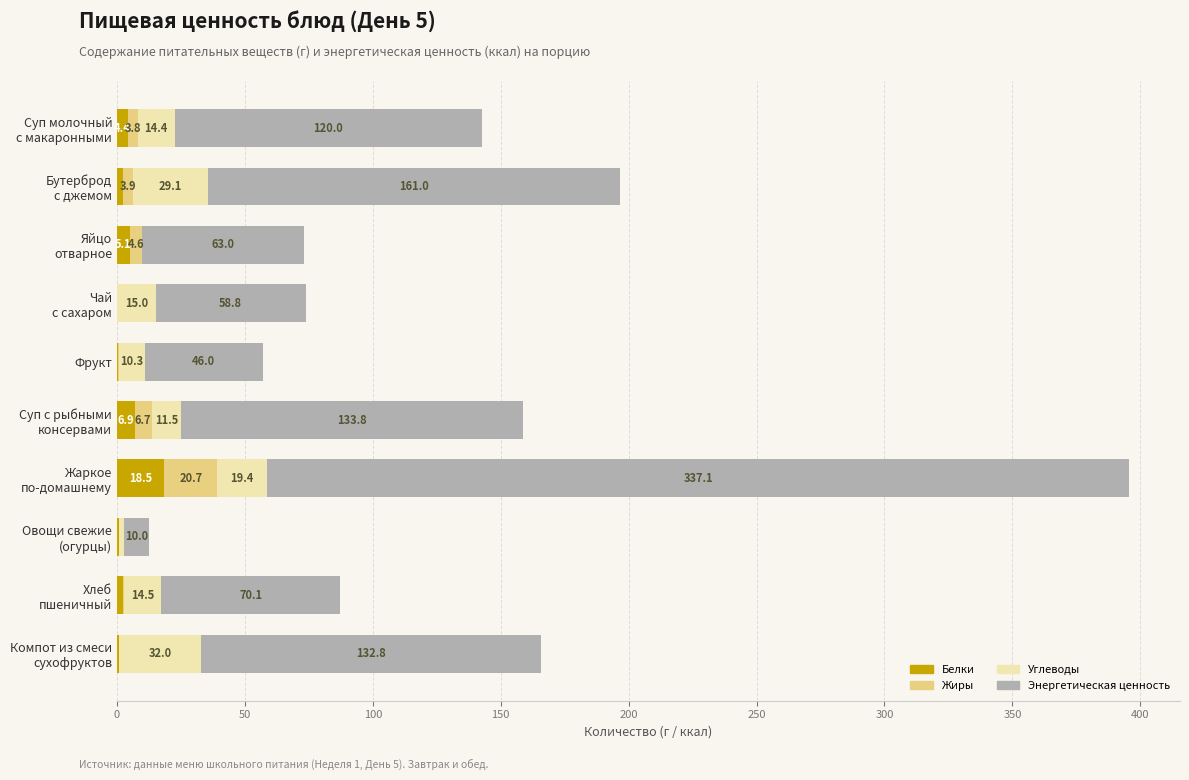

How many data points does each series have?

10